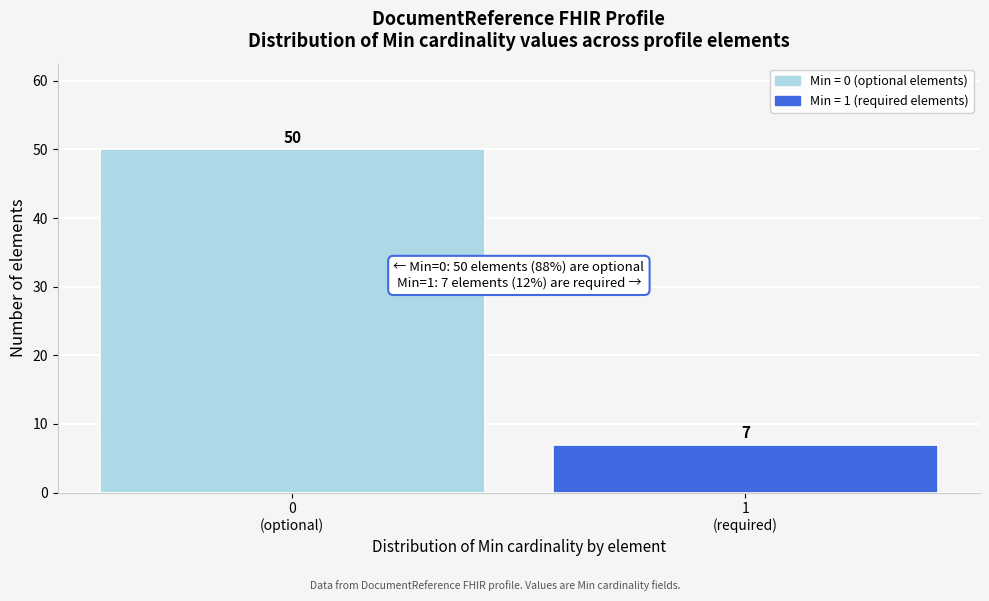

Reading right to left, transcribe all the data shown in this chart.

7	50